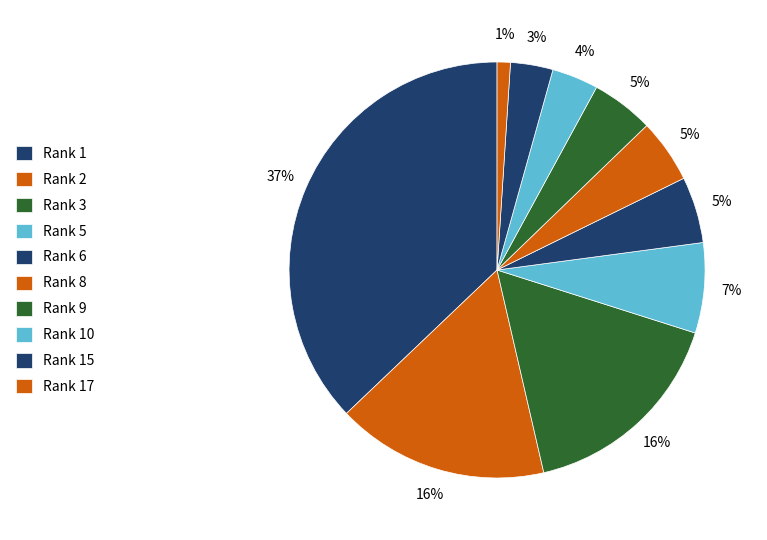

How many segments does this pie chart have?

10